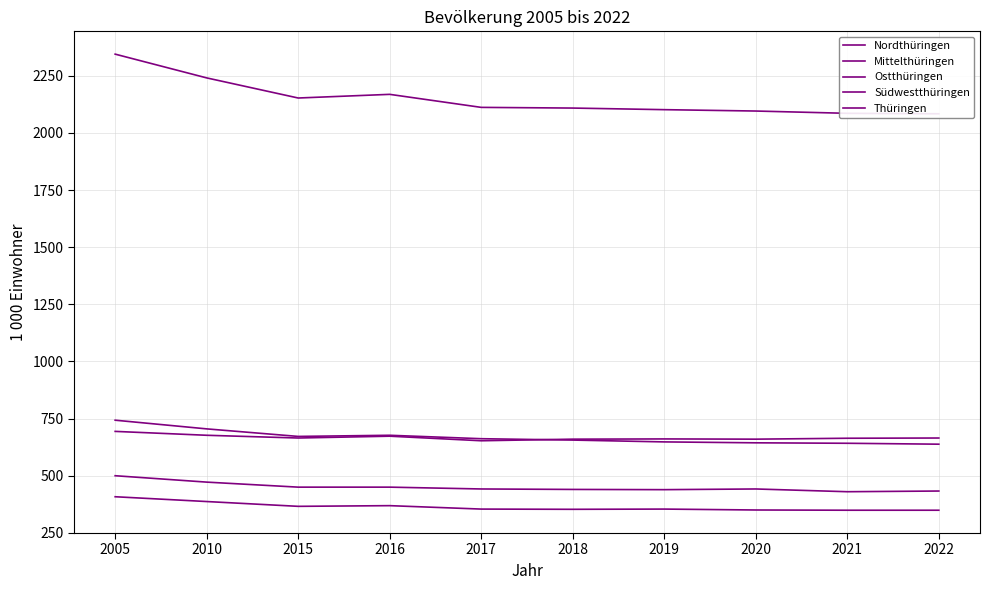

How many values in the Nordthüringen series are below 354?

4